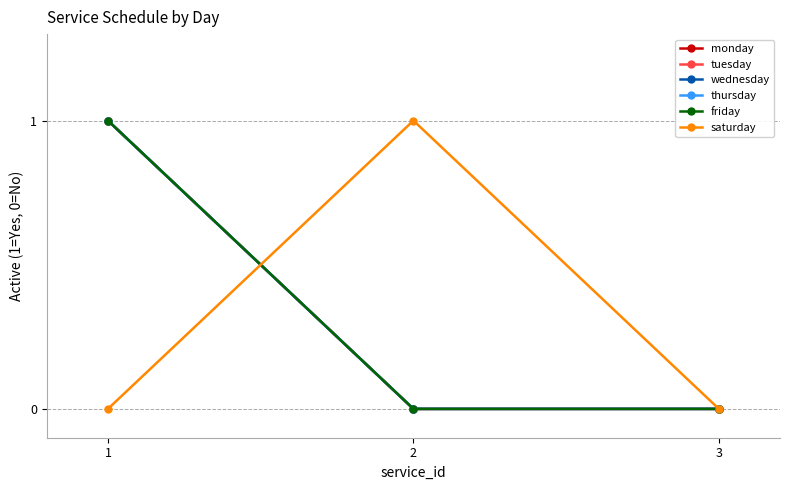

Is this an area chart (filled region under the line)?

No